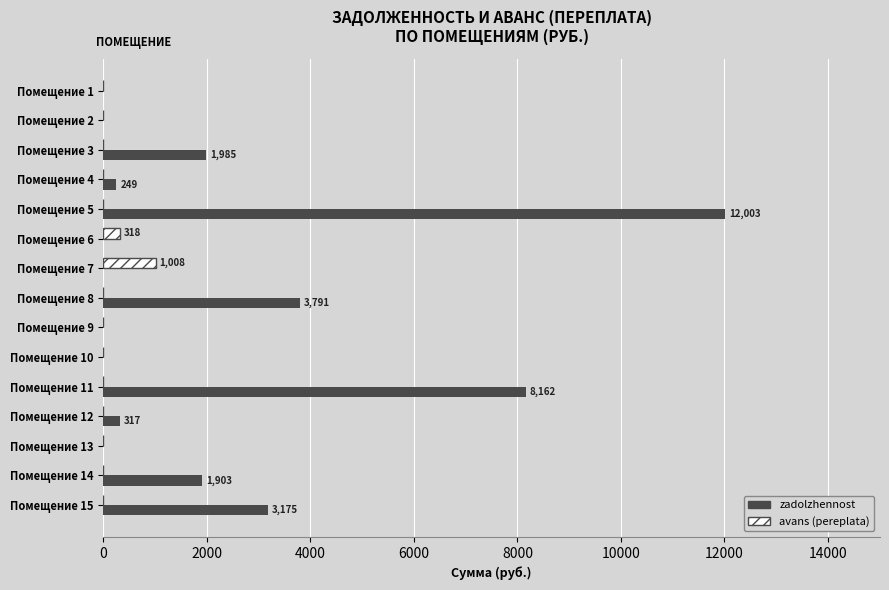

Which category has the highest value in the avans (pereplata) series?

Помещение 7